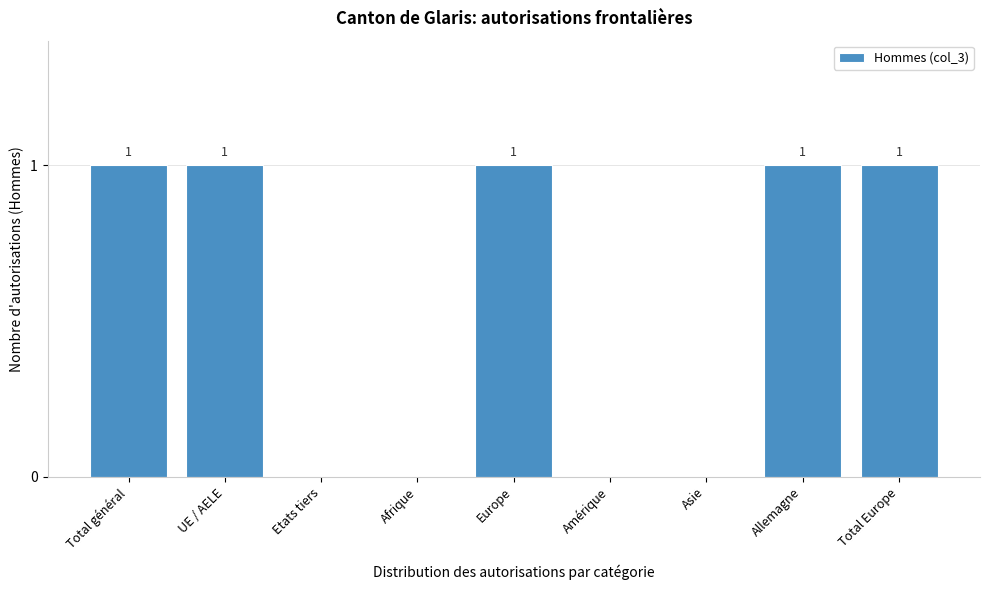

Reading right to left, extract all data points from this chart.

Total Europe=1	Allemagne=1	Asie=0	Amérique=0	Europe=1	Afrique=0	Etats tiers=0	UE / AELE=1	Total général=1